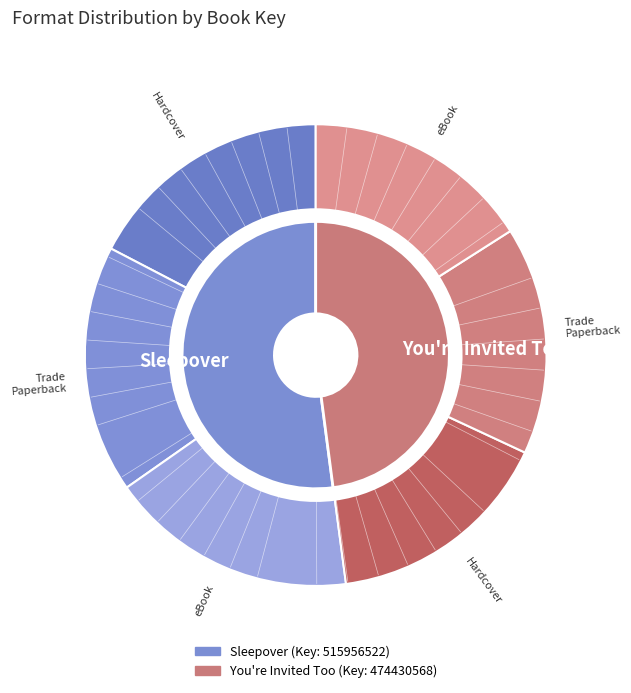

Rank the categories by value from lowest to highest.

You're Invited Too (Hardcover), You're Invited Too (Trade Paperback), You're Invited Too (eBook), Sleepover (Hardcover), Sleepover (Trade Paperback), Sleepover (eBook)